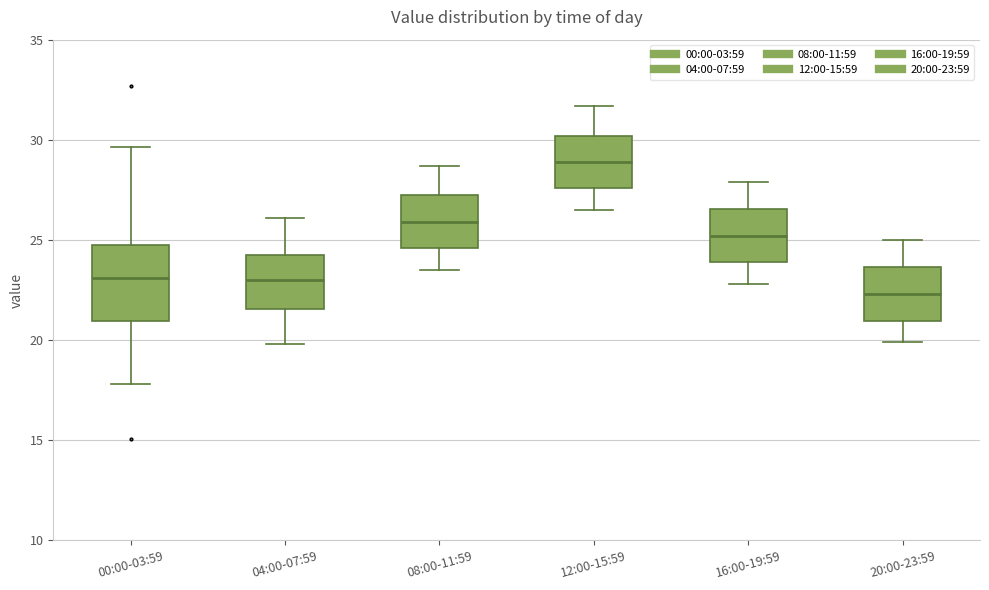

Which box is the tallest, from its lower edge to its upper edge?

00:00-03:59